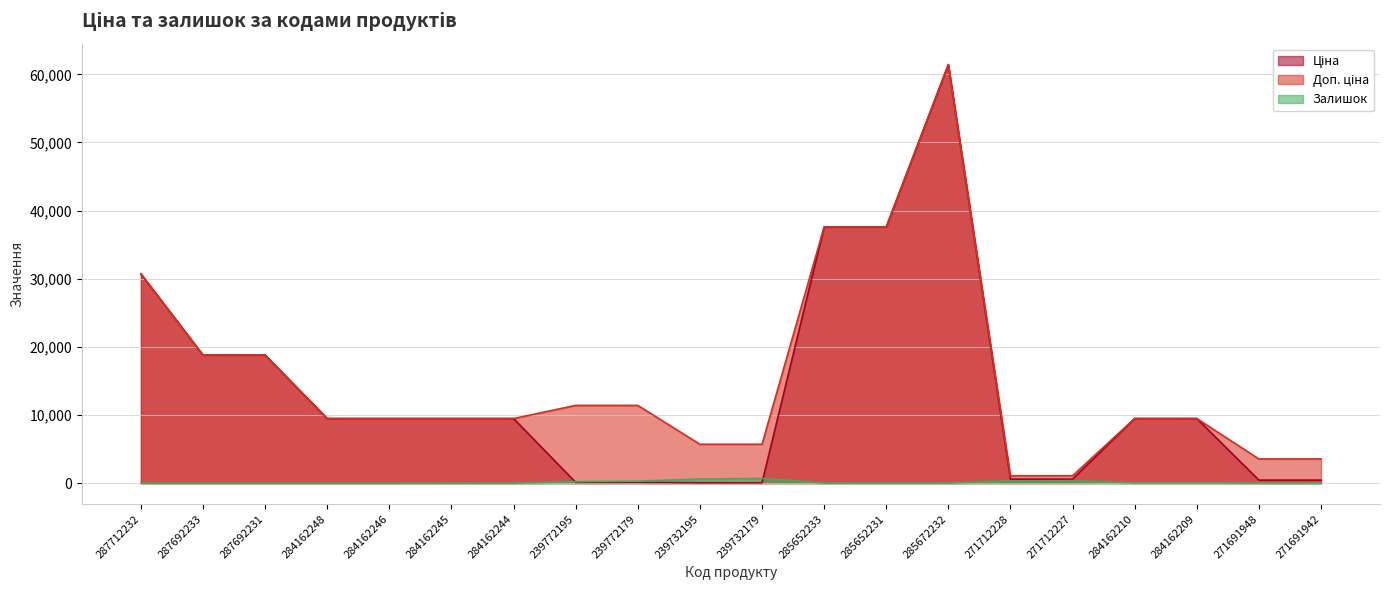

Rank the categories by Залишок value from lowest to highest.

287712232, 287692233, 287692231, 284162248, 284162246, 284162244, 284162245, 285652233, 271691942, 285672232, 271691948, 285652231, 284162209, 284162210, 239772195, 239772179, 271712228, 271712227, 239732195, 239732179